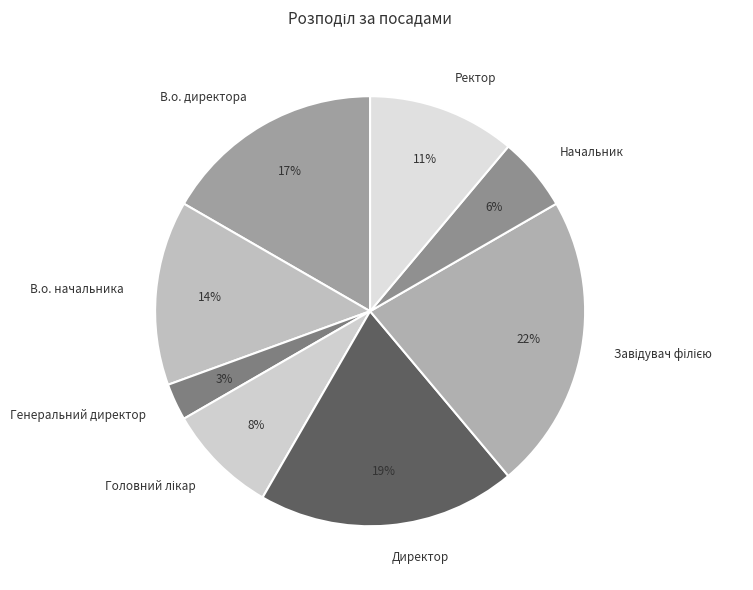

To the nearest percent, what percentage of the pie is Ректор?

11%